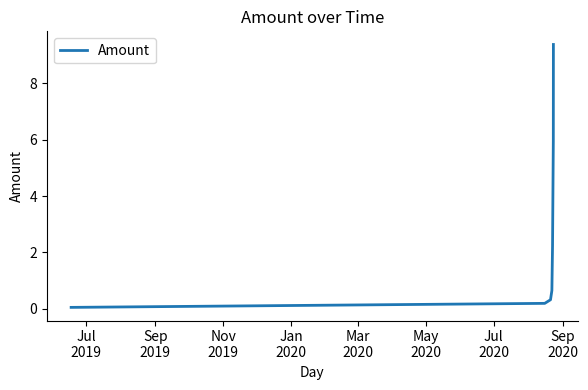

What is the difference between the second highest and minimum values?

5.9